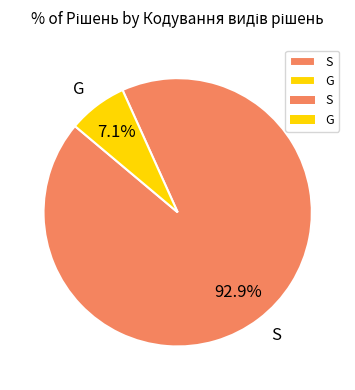

What percentage is NOT represented by S?

7.1%